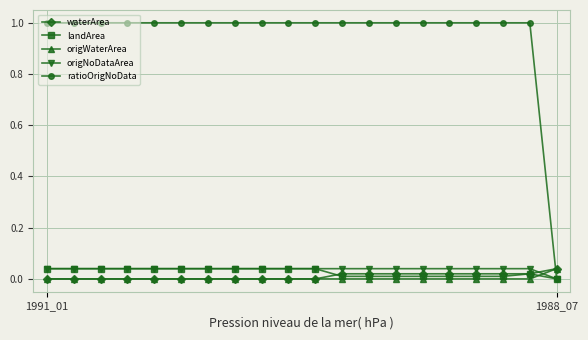

Which series has the widest spread of values?

ratioOrigNoData